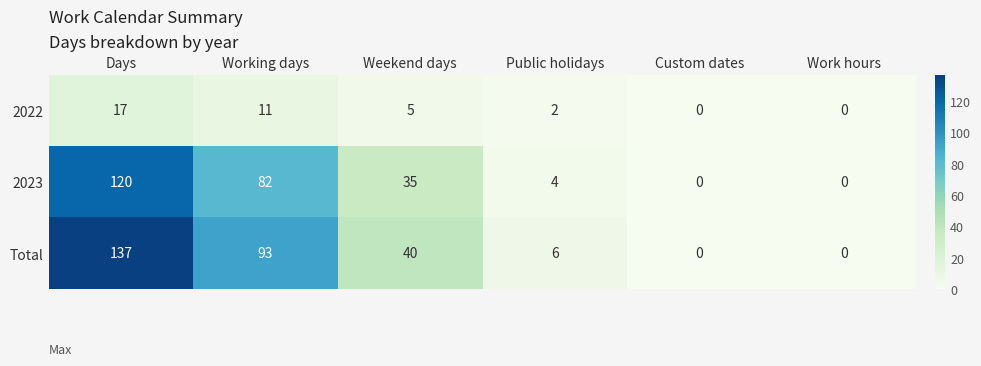

What is the difference between the 2023 values at Custom dates and Weekend days?

35